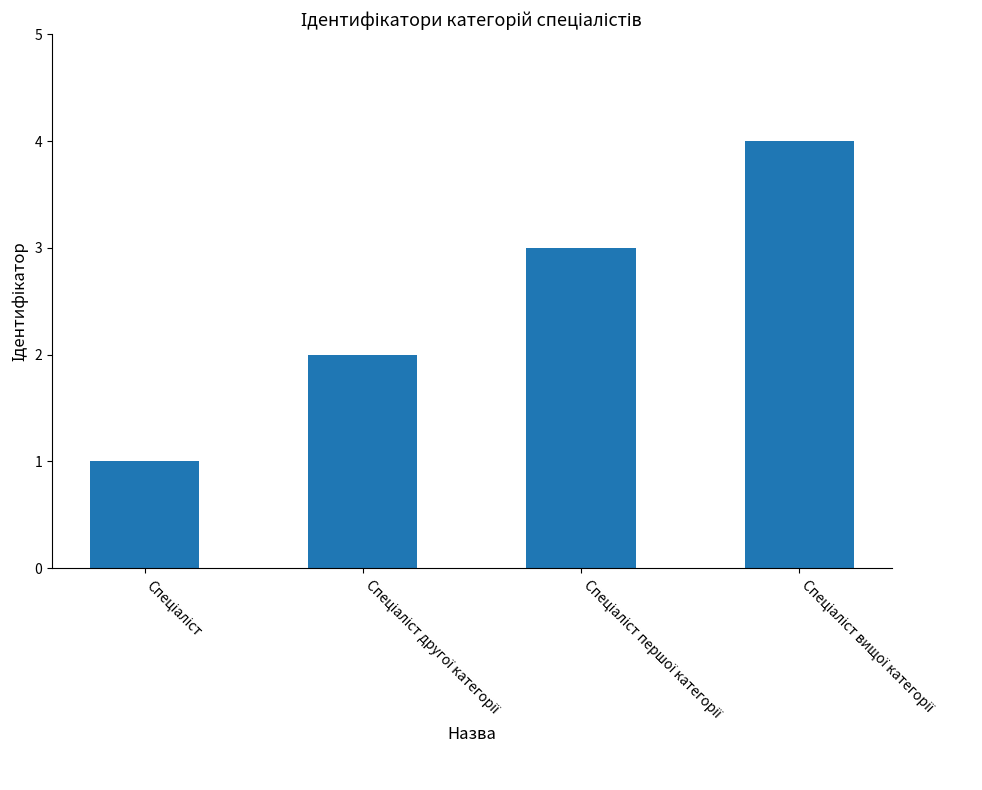

How many values are below 3?

2